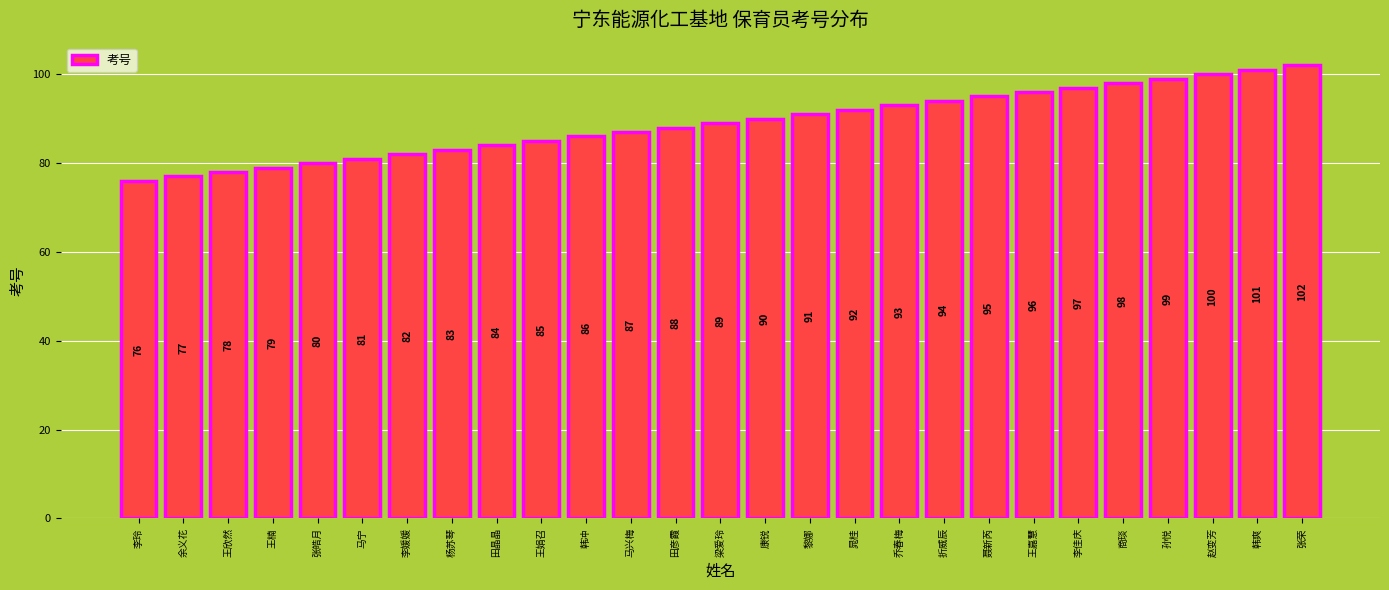

What is the average value?

89